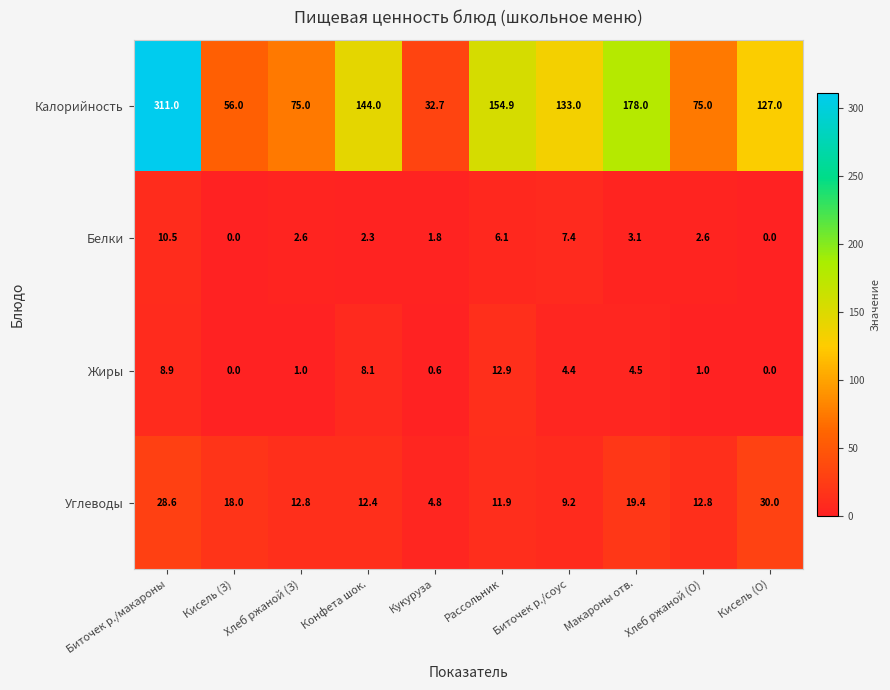

What is the difference between the Жиры values at Рассольник and Кисель (З)?

12.9